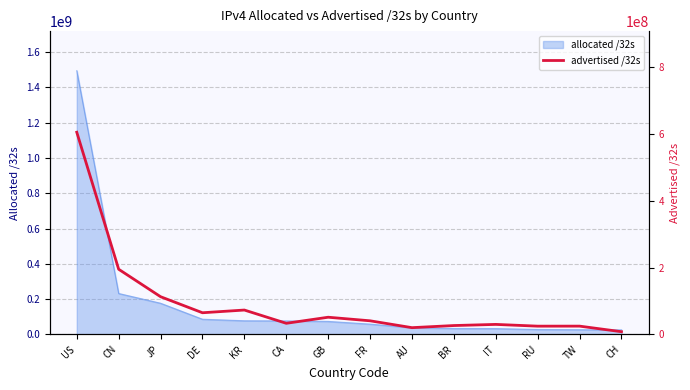

Is it true that the value at BR is 13826779?

False